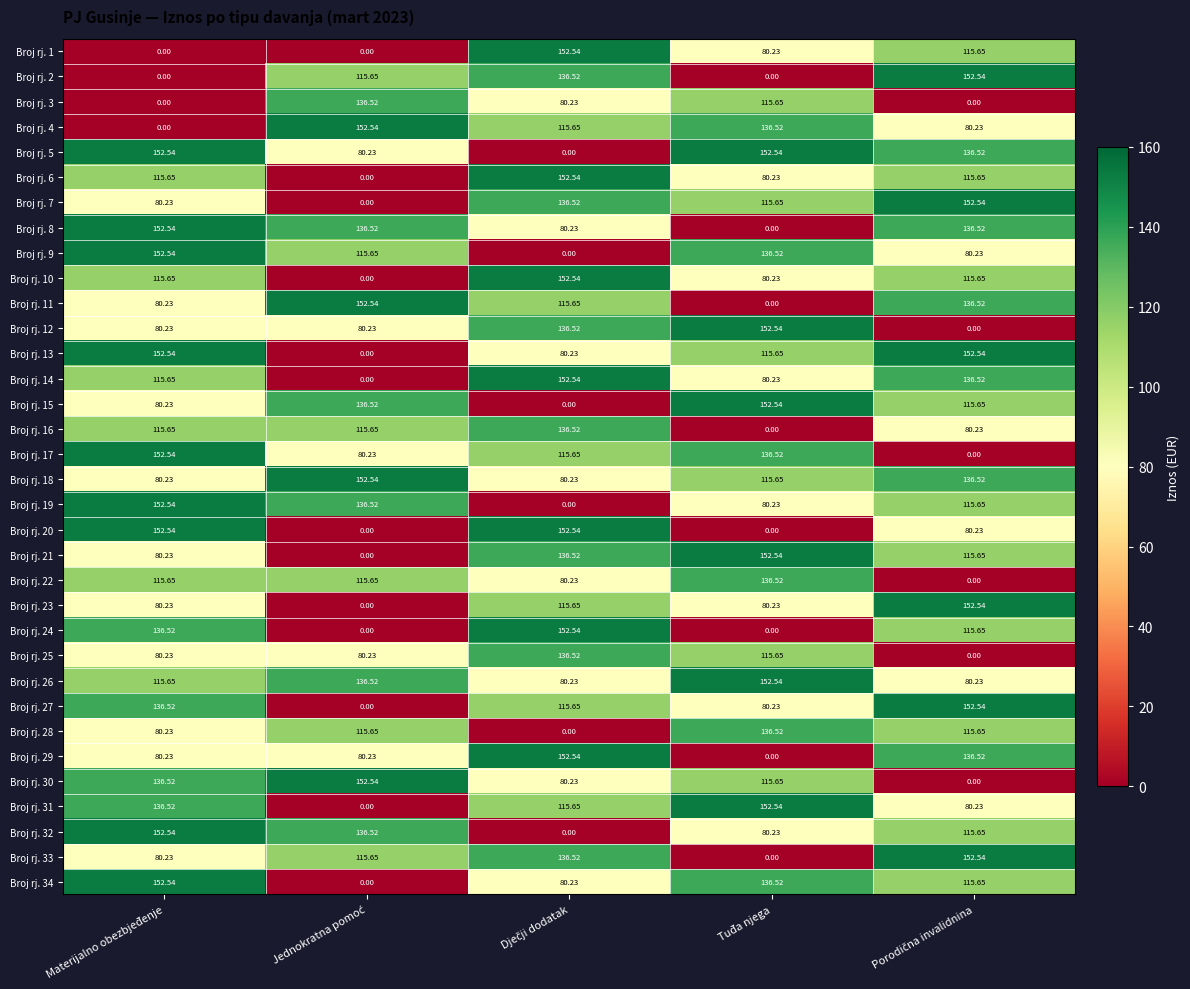

Where is Broj rj. 32 nearest to the value 76?

Tuđa njega